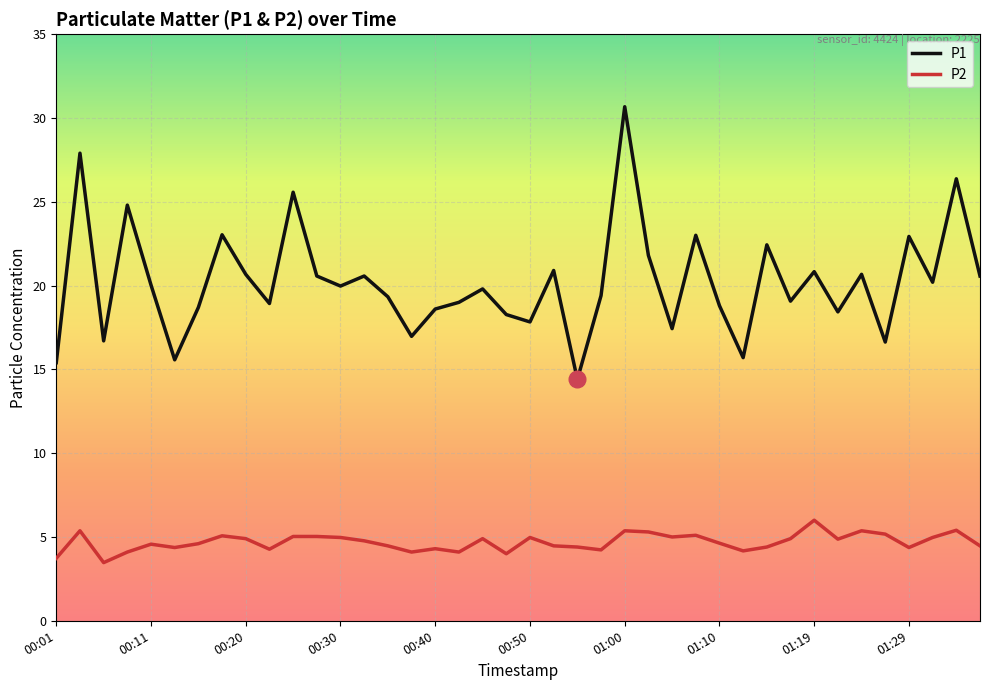

What is the greatest value displayed?

30.7